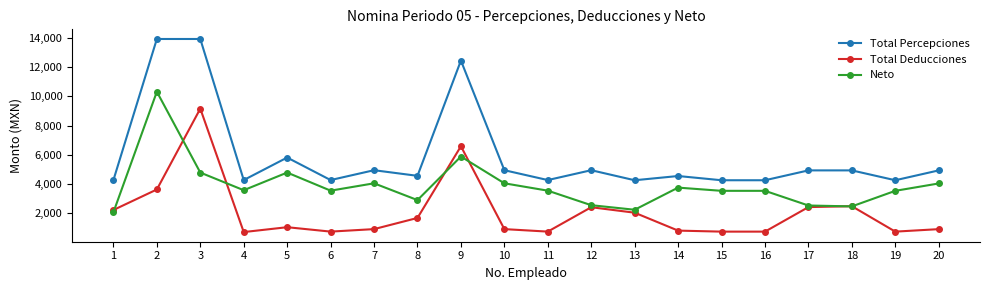

True or false: Neto and Total Deducciones cross at least once.

True